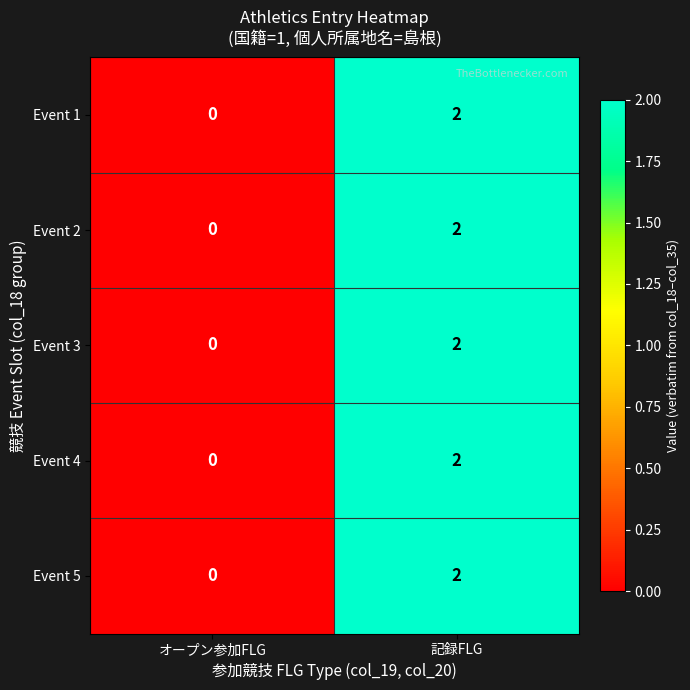

What is the total value across all series at 記録FLG?

10